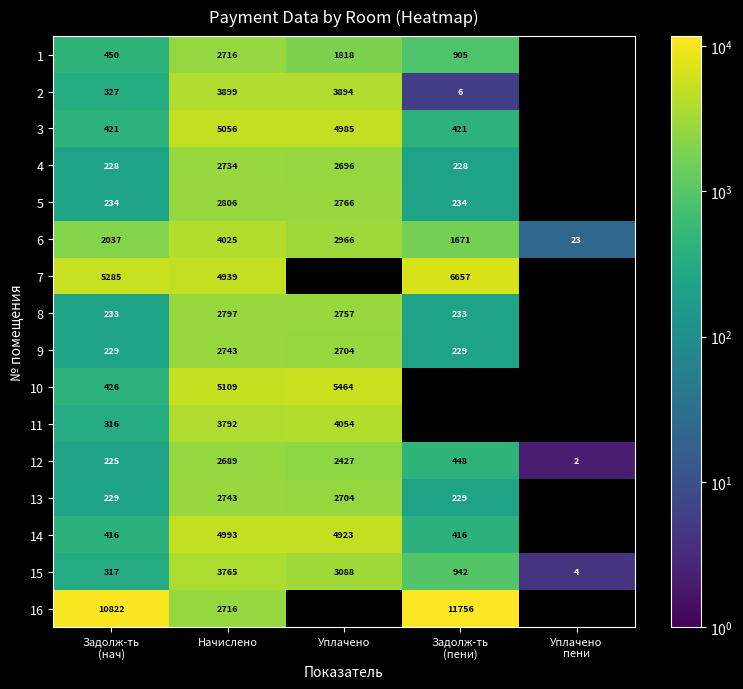

At which label does 15 first exceed 942?

Начислено